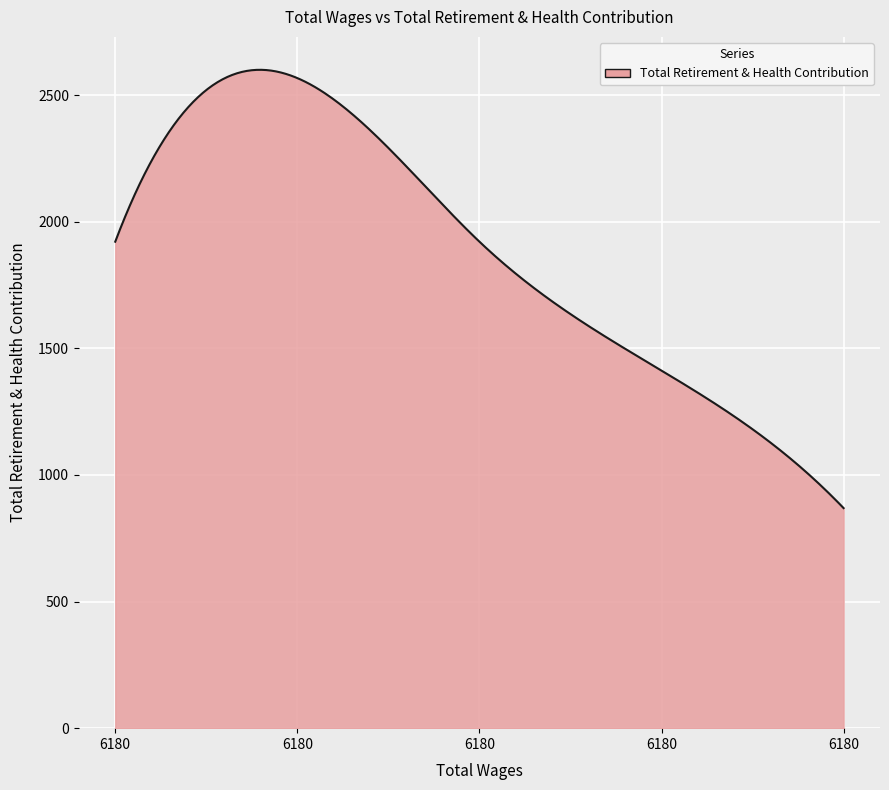

What is the maximum value shown in the chart?

2599.7